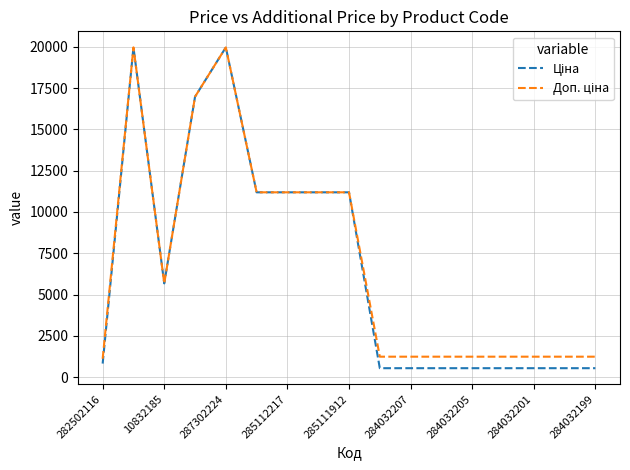

What is the smallest value displayed?

539.0